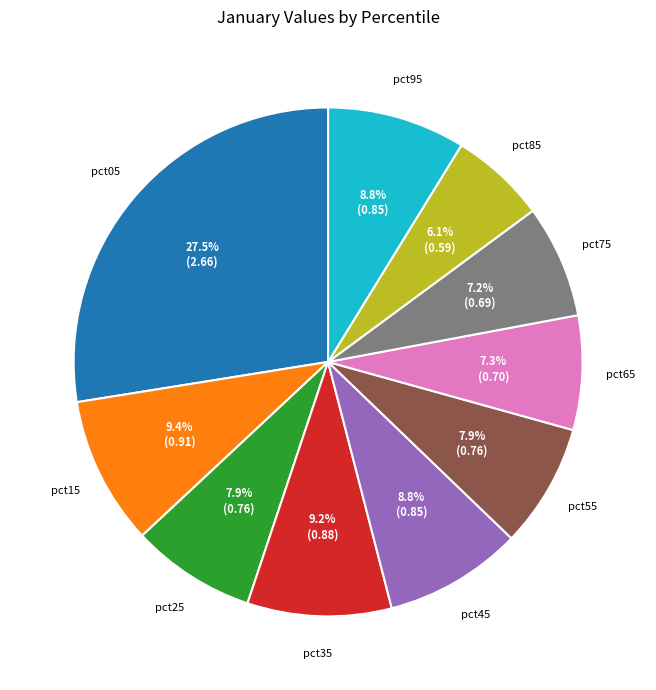

Does any single category account for the majority?

No